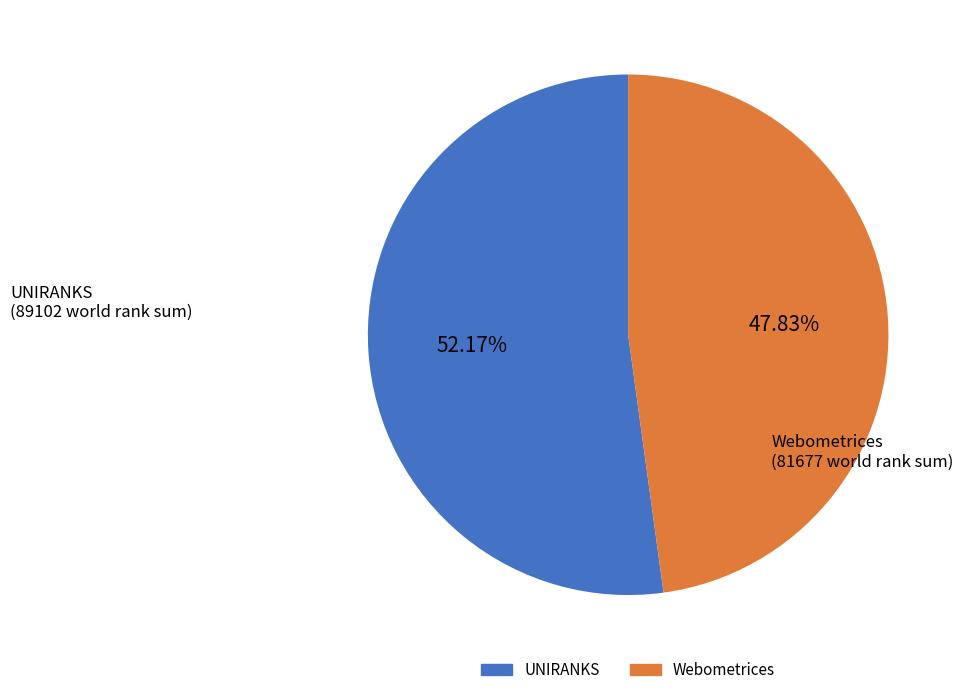

How many slices are in this pie chart?

2